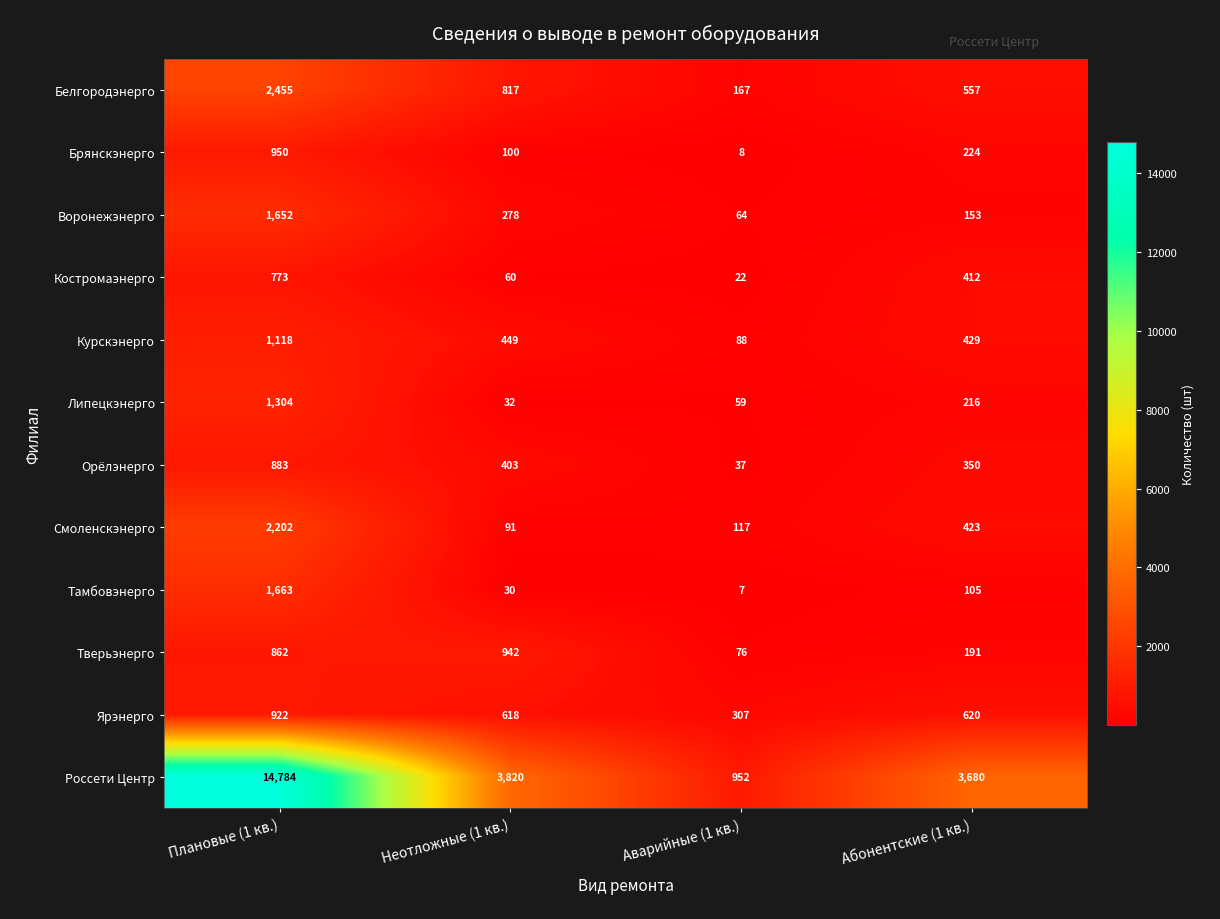

At how many categories does at least one series exceed 6599?

1